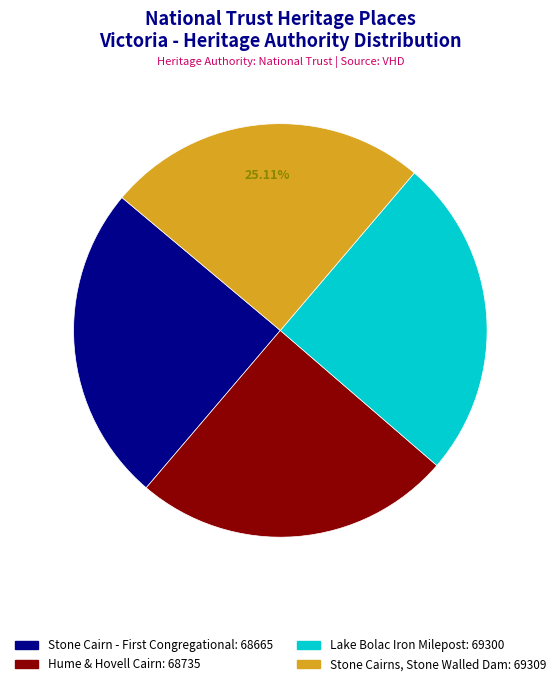

Does any single category account for the majority?

No